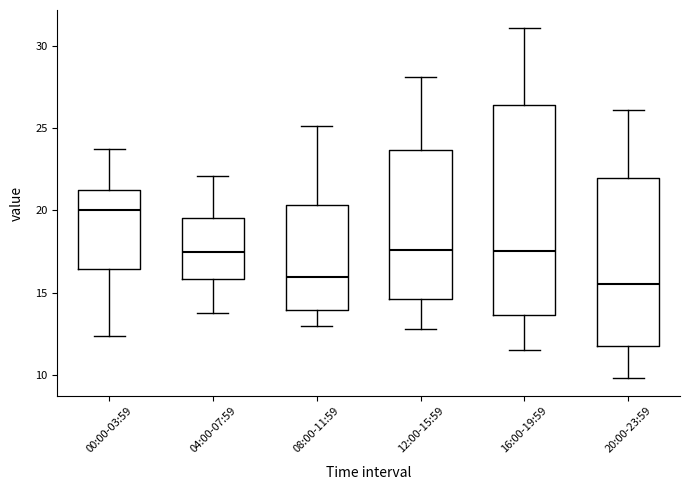

Where is the lower edge of the box for 04:00-07:59 on the y-axis? The values are not printed on the chart, so give them approximately, as read against the axis.

16.0